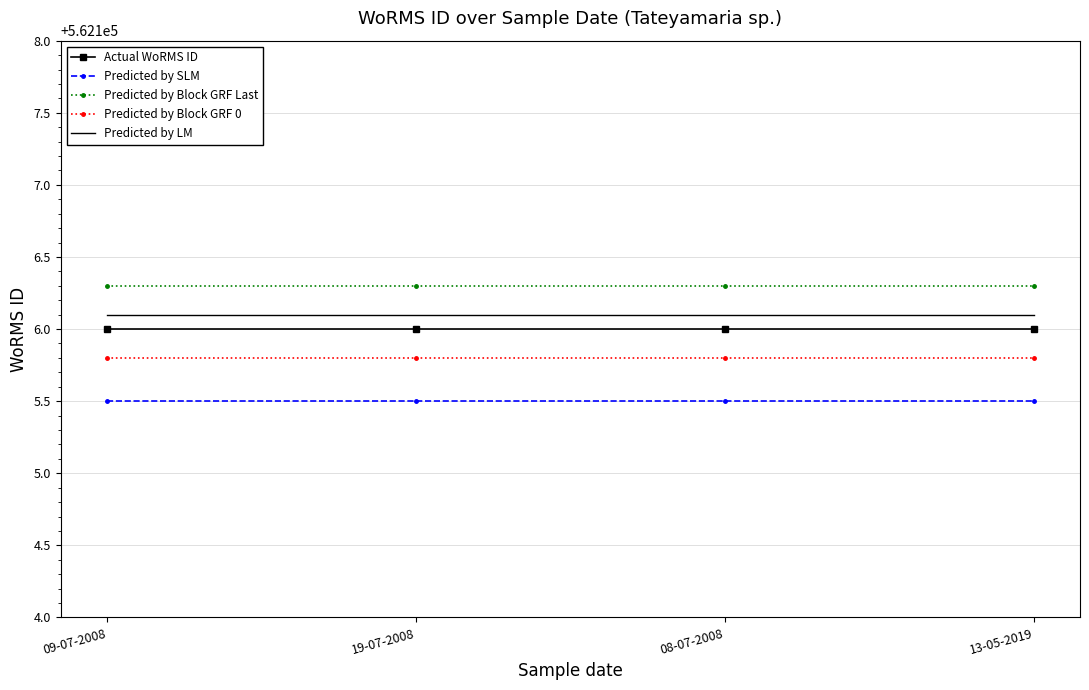

True or false: Predicted by Block GRF Last has a value of 562106.3 at 13-05-2019.

True